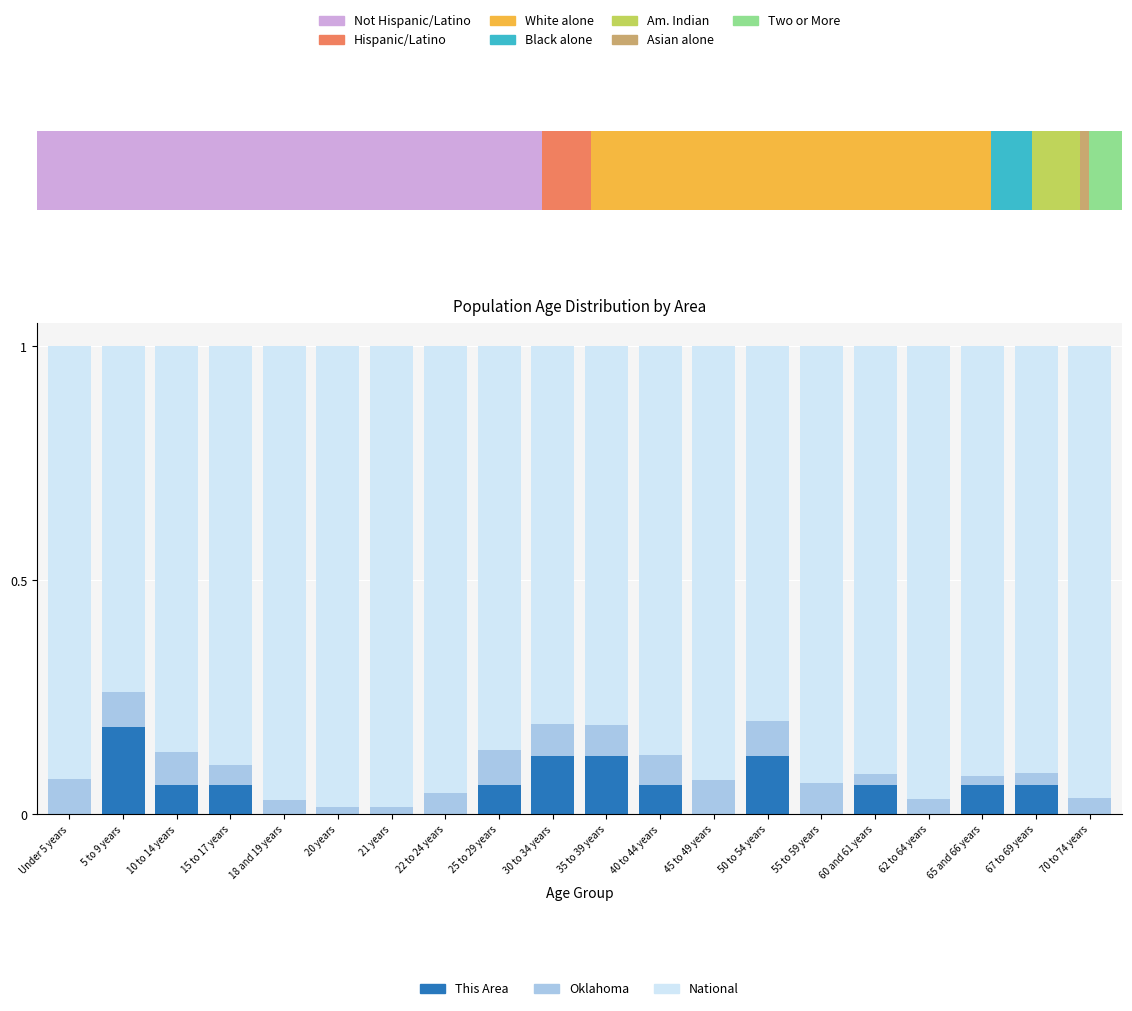

Reading left to right, transcribe all the data shown in this chart.

This Area: 0.0	0.2	0.1	0.1	0.0	0.0	0.0	0.0	0.1	0.1	0.1	0.1	0.0	0.1	0.0	0.1	0.0	0.1	0.1	0.0
Oklahoma: 0.1	0.1	0.1	0.0	0.0	0.0	0.0	0.0	0.1	0.1	0.1	0.1	0.1	0.1	0.1	0.0	0.0	0.0	0.0	0.0
National: 0.9	0.7	0.9	0.9	1.0	1.0	1.0	1.0	0.9	0.8	0.8	0.9	0.9	0.8	0.9	0.9	1.0	0.9	0.9	1.0